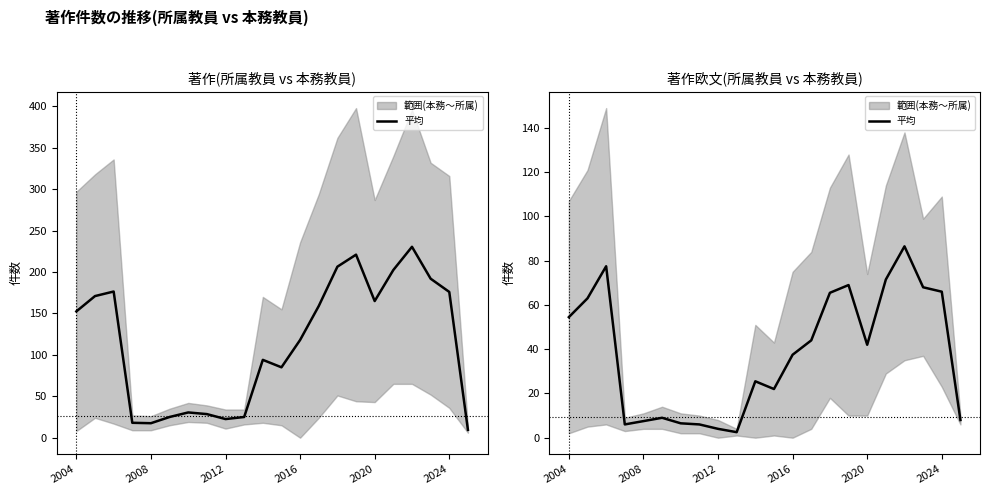

Reading left to right, what are all the values shown in this chart?

54.5	63.0	77.5	6.0	7.5	9.0	6.5	6.0	4.0	2.5	25.5	22.0	37.5	44.0	65.5	69.0	42.0	71.5	86.5	68.0	66.0	8.0